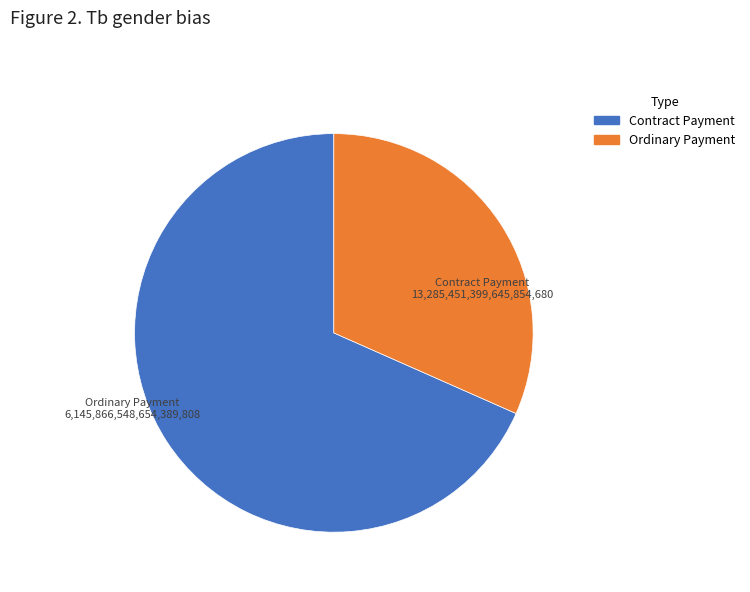

Count the number of slices in the pie.

2